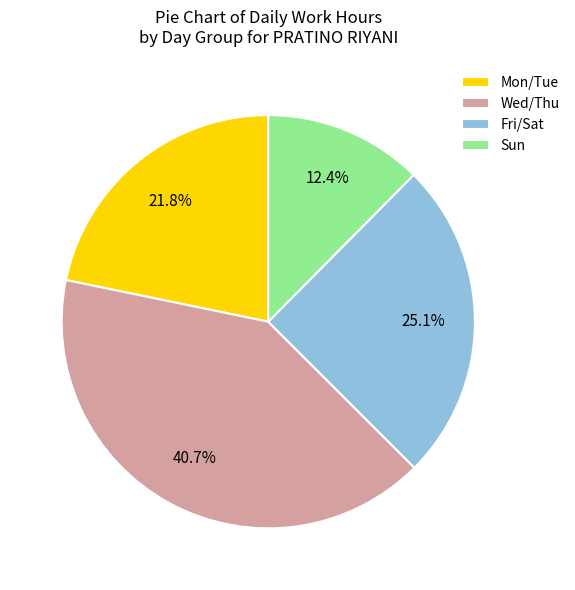

How many slices are in this pie chart?

4